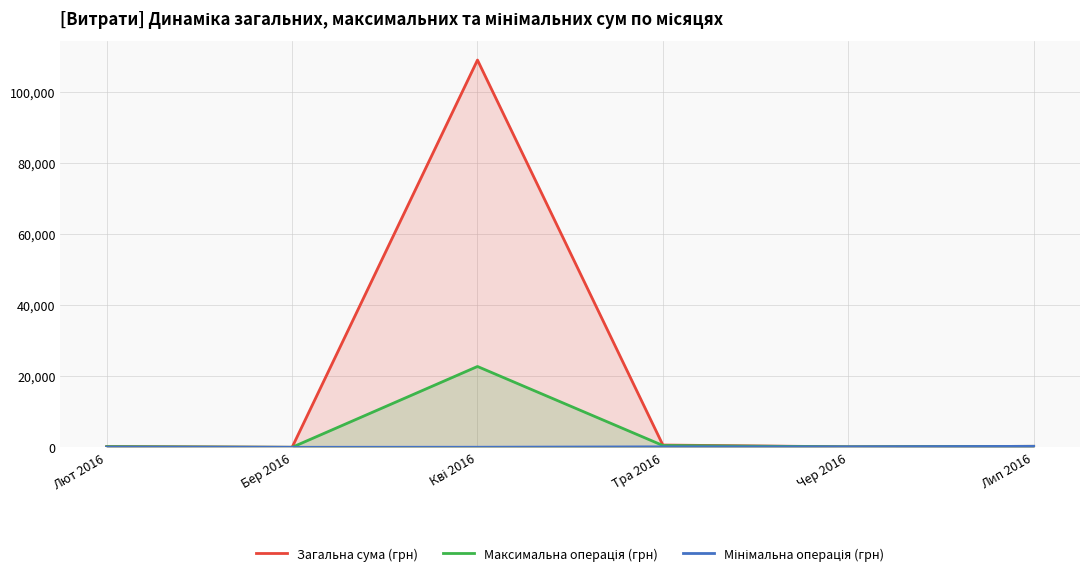

Count the number of categories in the chart.

6